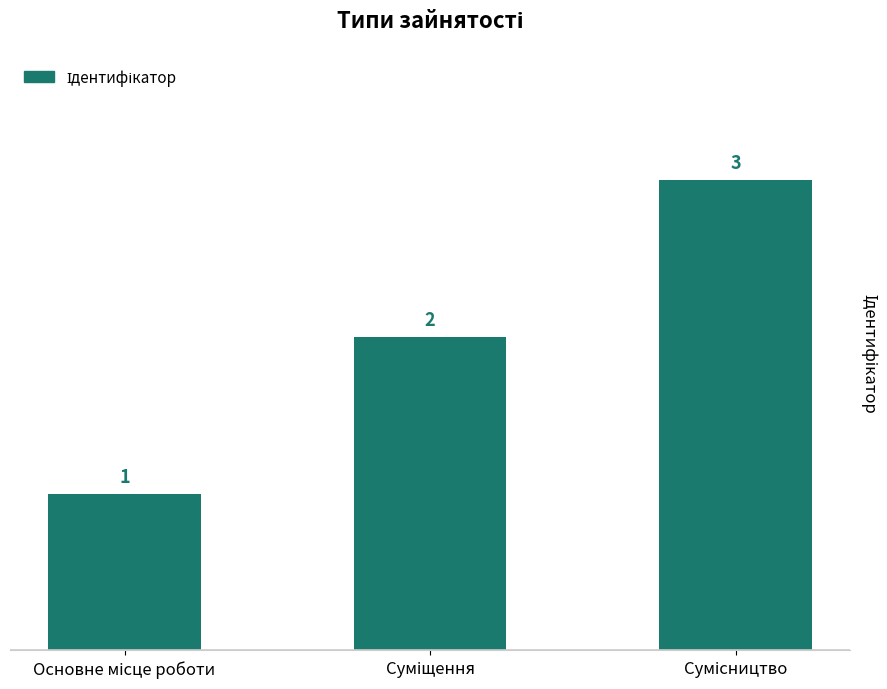

What is the sum of all values?

6